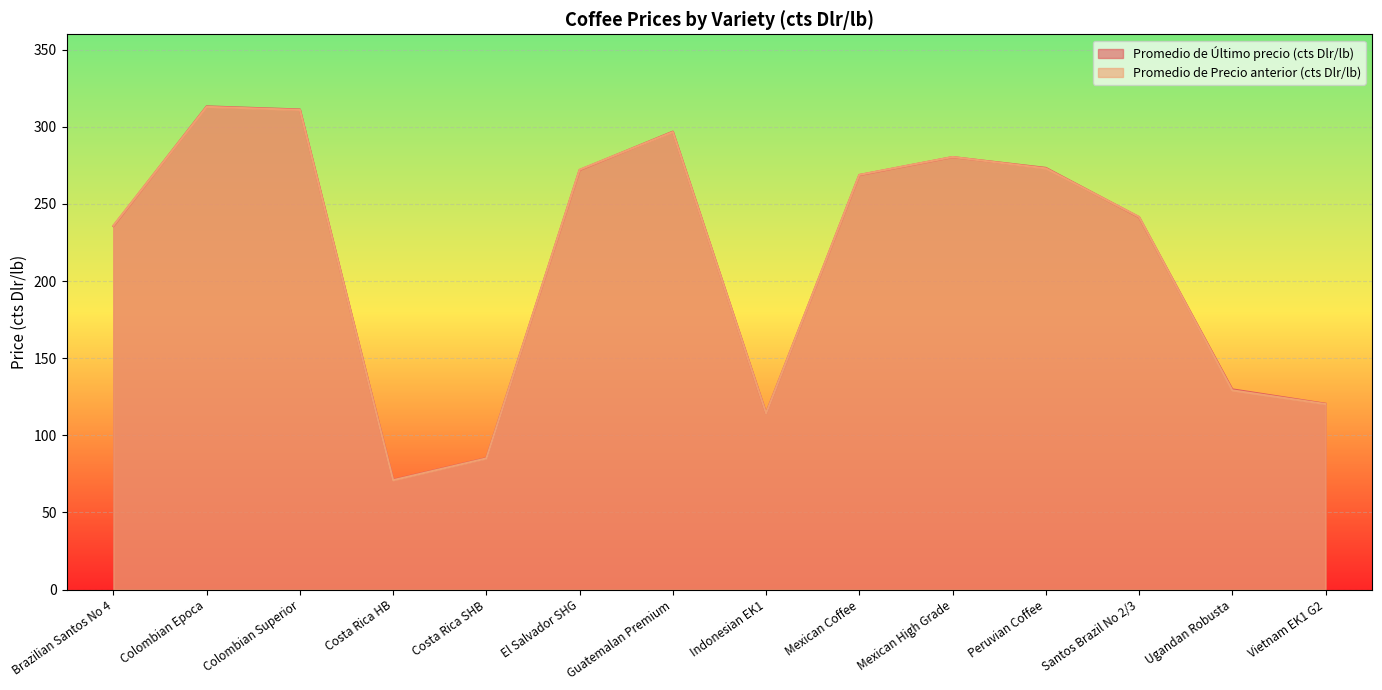

Reading left to right, list all the values displayed in this chart.

Promedio de Último precio (cts Dlr/lb): 235.7	313.3	311.3	71.1	85.2	272.0	296.9	114.4	268.8	280.4	273.4	241.4	129.8	120.5
Promedio de Precio anterior (cts Dlr/lb): 236.0	313.0	311.0	70.9	85.0	272.2	296.6	114.3	268.9	280.5	273.1	241.6	129.2	120.3